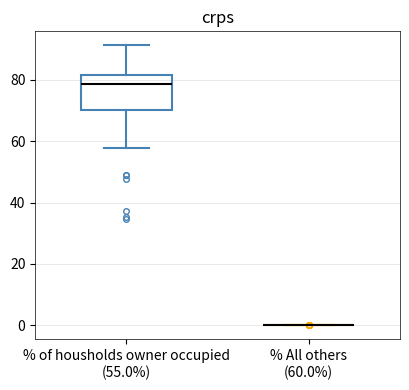

Reading left to right, transcribe this box plot: for each box, give where its median line is, the range the box spans, and where its two whiskers end, as read against the y-axis. The values are not printed on the chart, so give them approximately, as read against the axis.

% of housholds owner occupied (55.0%): median 78, box 70 to 82, whiskers 58 to 92
% All others (60.0%): box collapsed to a line at 0, whiskers 0 to 0